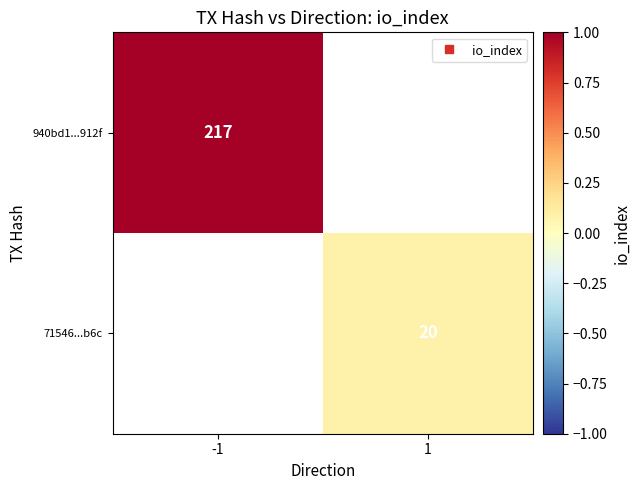

At how many categories does at least one series exceed 0?

2